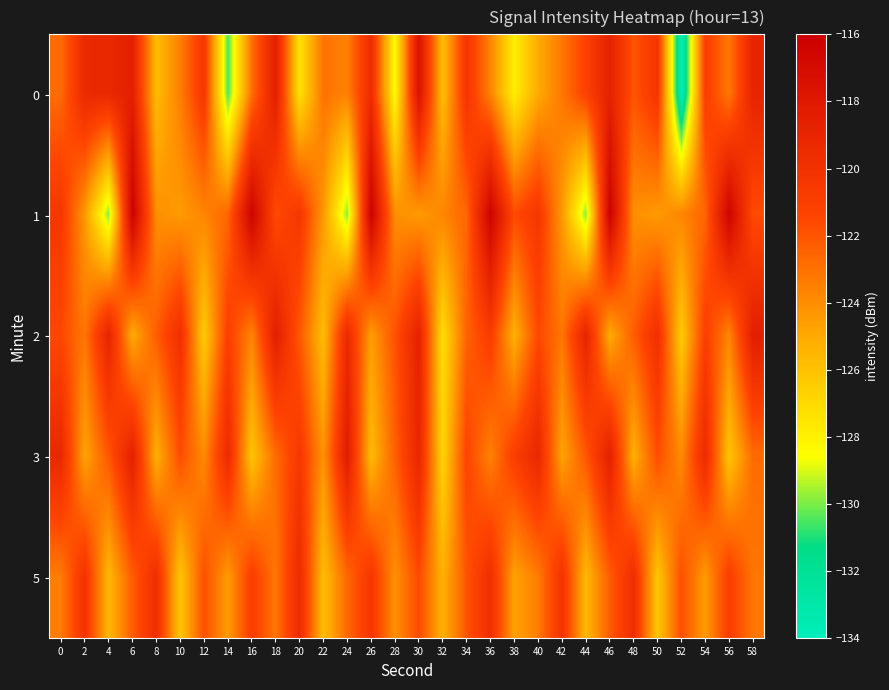

Which has a higher value, 6 or 52?

6